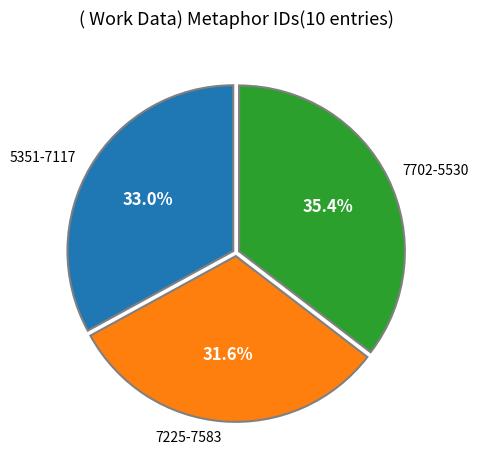

What is the smallest slice in the pie chart?

7225-7583